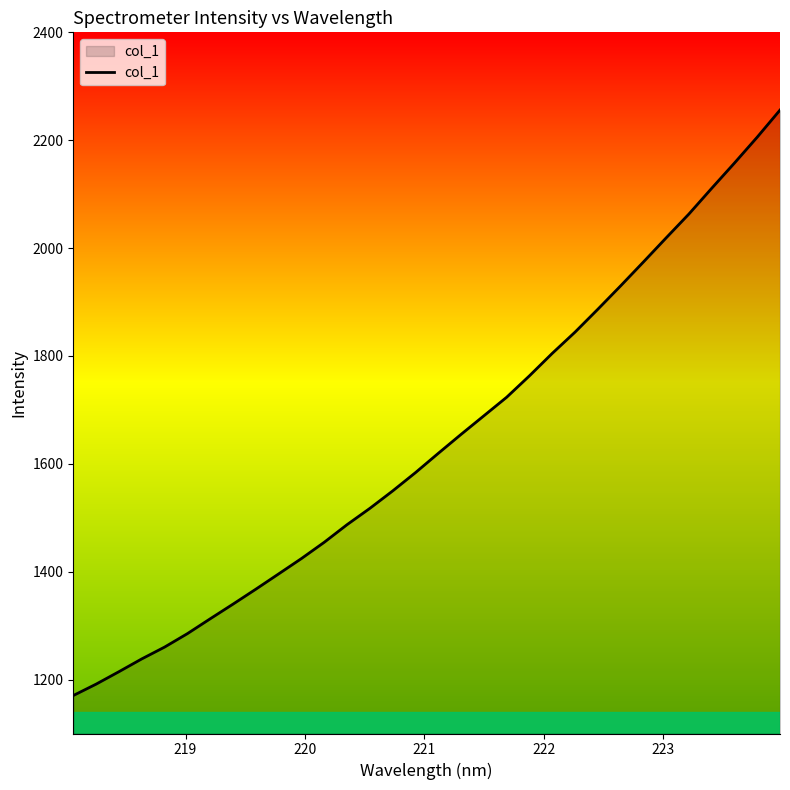

What is the smallest value displayed?

1170.4